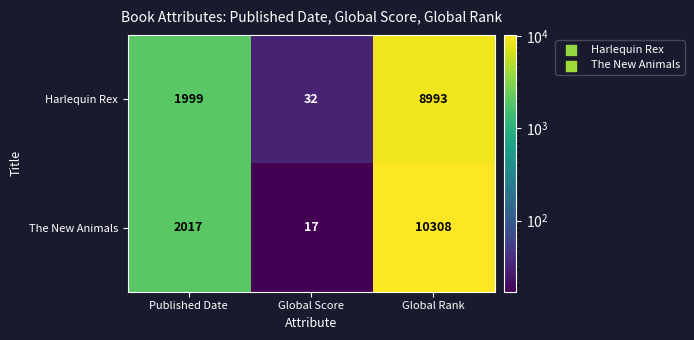

Reading left to right, list all the values displayed in this chart.

Harlequin Rex: Published Date=1999	Global Score=32	Global Rank=8993
The New Animals: Published Date=2017	Global Score=17	Global Rank=10308